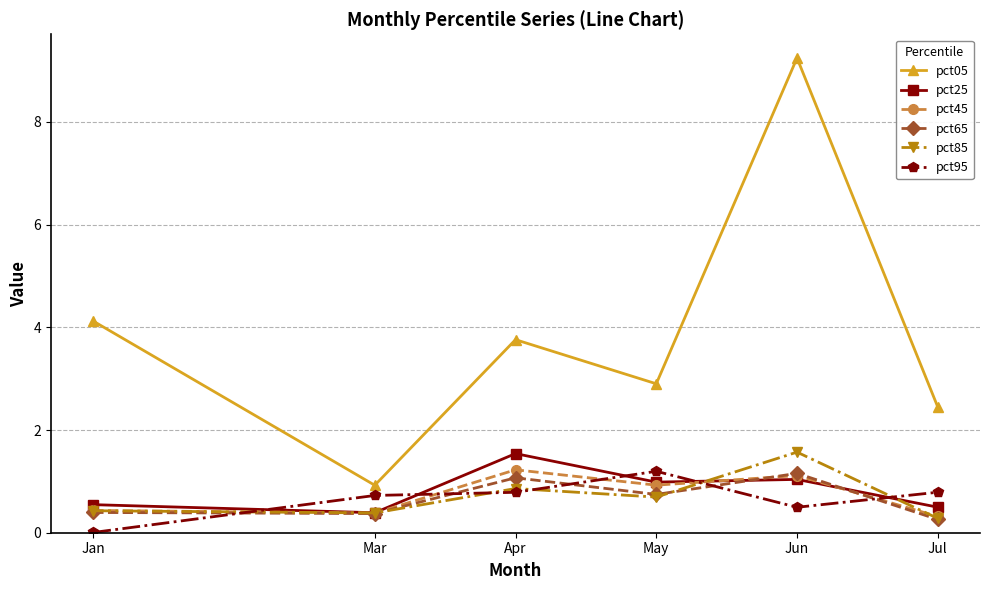

Between Mar and May, which series saw the biggest shift?

pct05